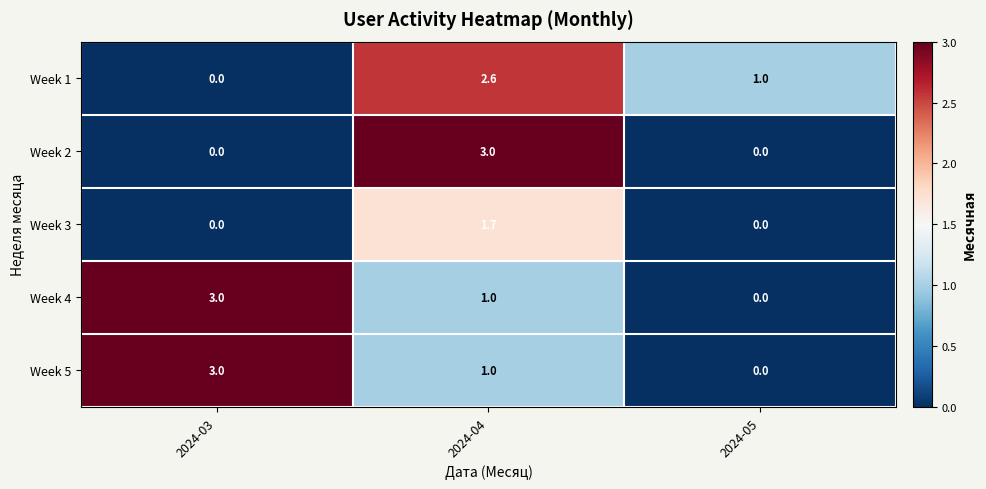

At which label is Week 1 closest to 1?

2024-05